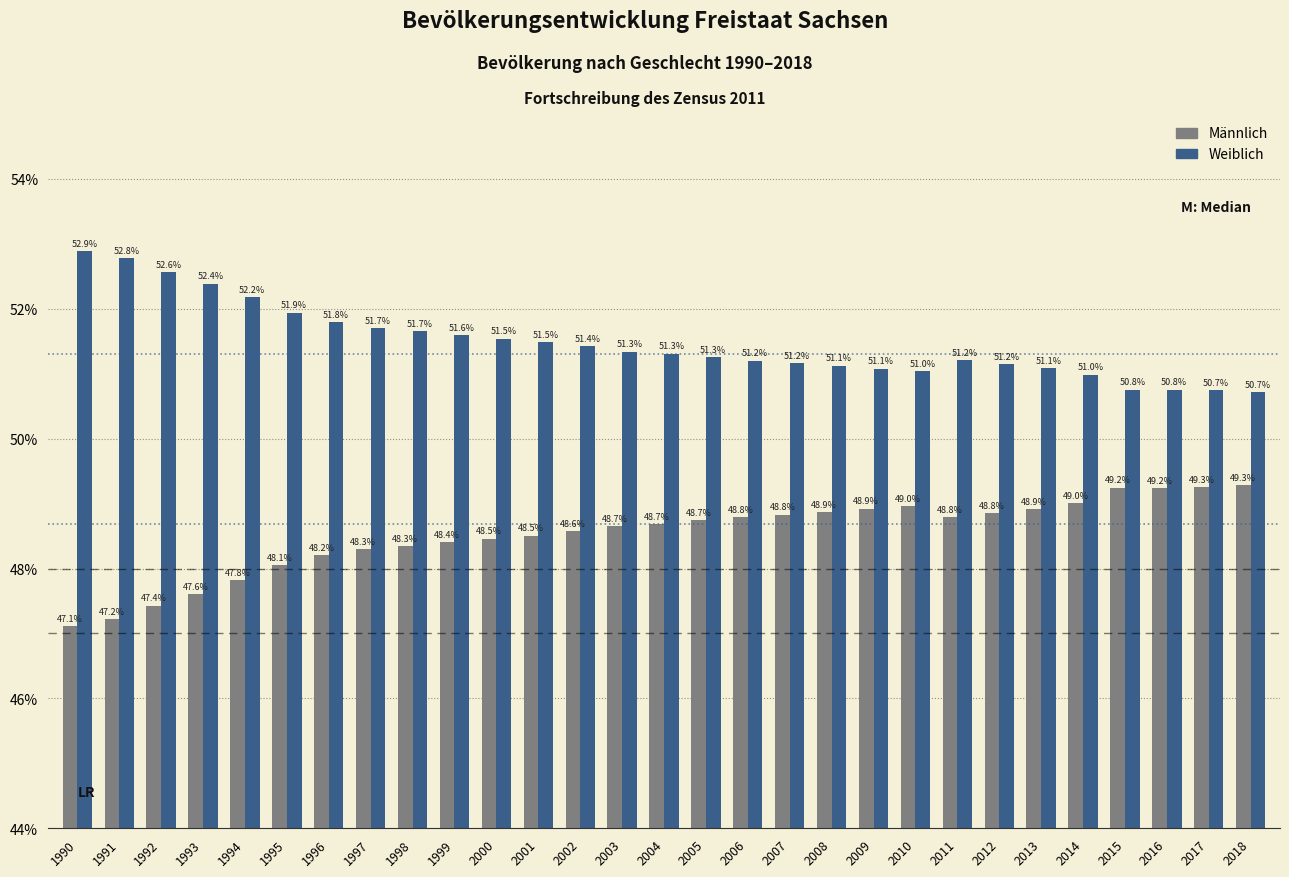

Reading left to right, transcribe all the data shown in this chart.

Männlich: 47.1	47.2	47.4	47.6	47.8	48.1	48.2	48.3	48.3	48.4	48.5	48.5	48.6	48.7	48.7	48.7	48.8	48.8	48.9	48.9	49.0	48.8	48.8	48.9	49.0	49.2	49.2	49.3	49.3
Weiblich: 52.9	52.8	52.6	52.4	52.2	51.9	51.8	51.7	51.7	51.6	51.5	51.5	51.4	51.3	51.3	51.3	51.2	51.2	51.1	51.1	51.0	51.2	51.2	51.1	51.0	50.8	50.8	50.7	50.7